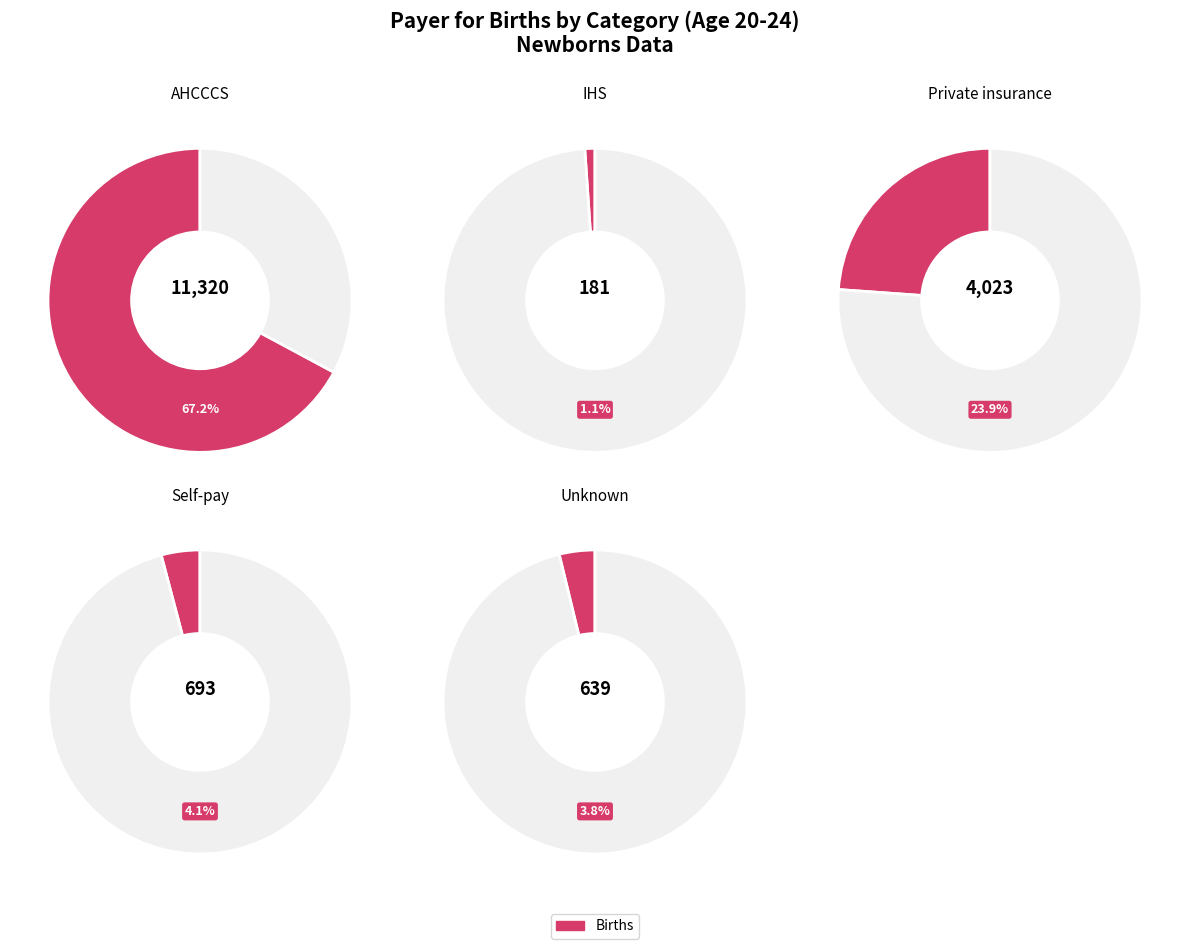

Does any single category account for the majority?

Yes